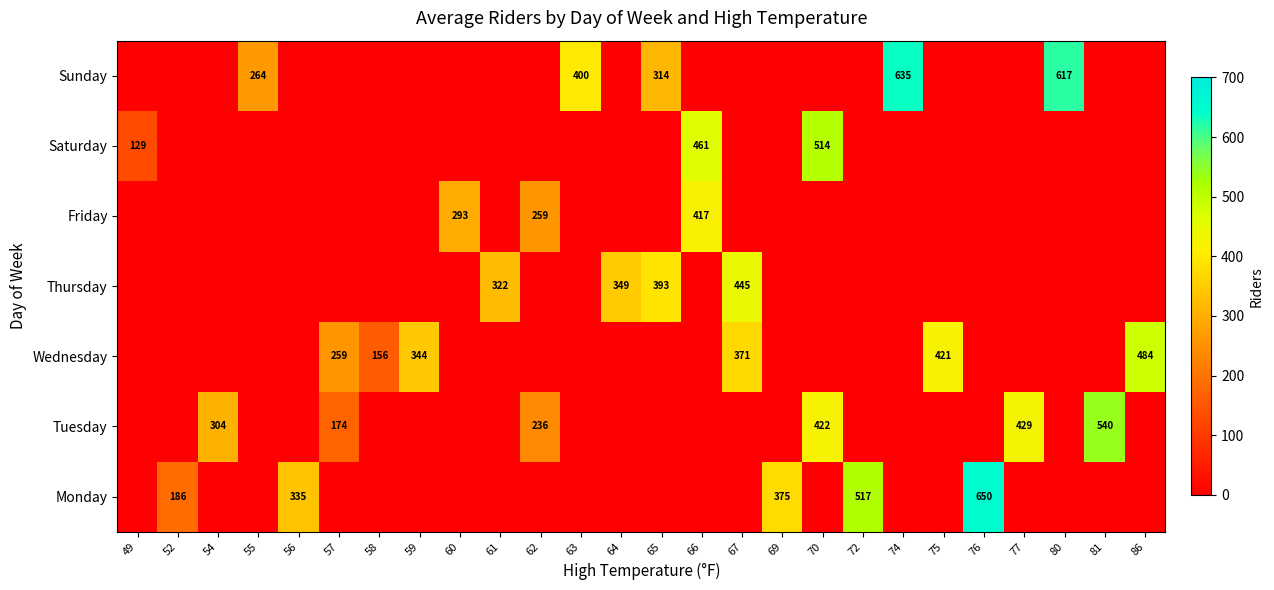

True or false: Wednesday has a value of 259 at 57.

True